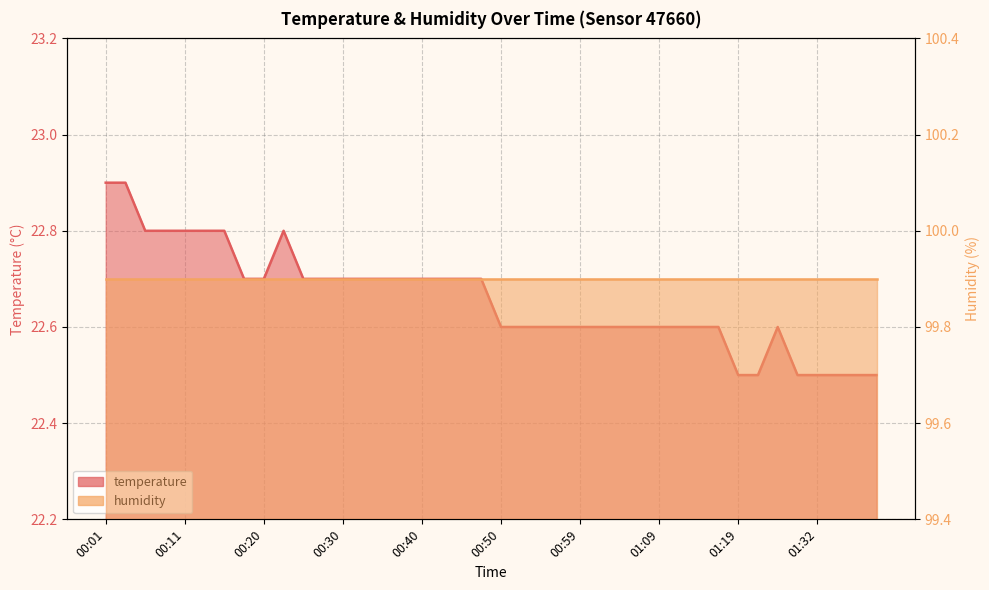

What is the sum of all values?

906.3